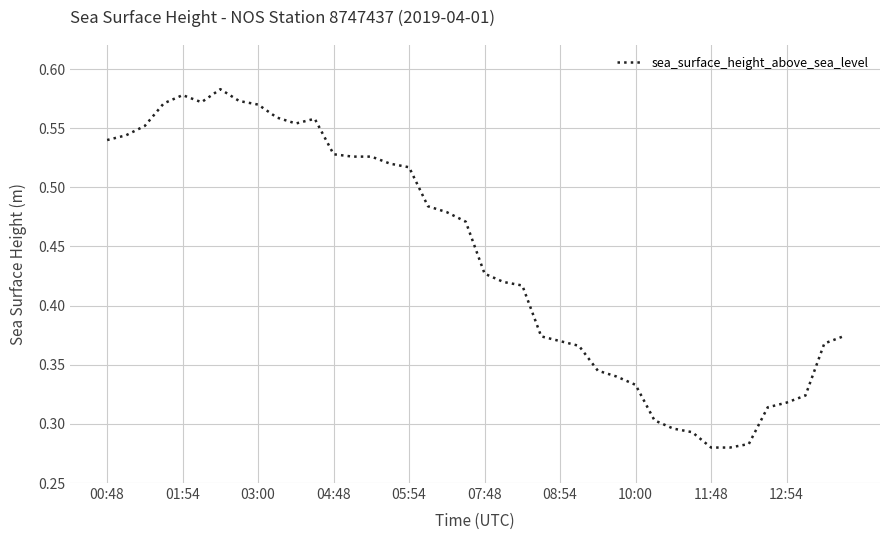

The chart shows a value of 0.5 at 10:00. True or false?

False